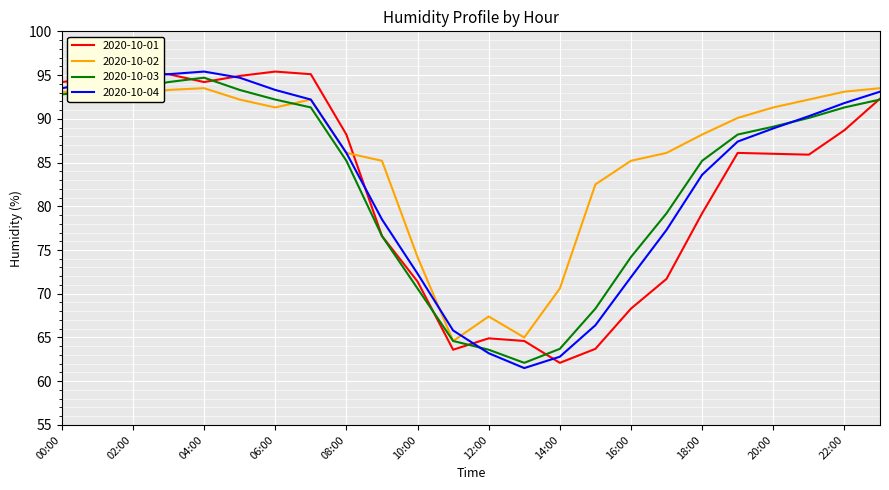

What is the maximum value shown in the chart?

95.4